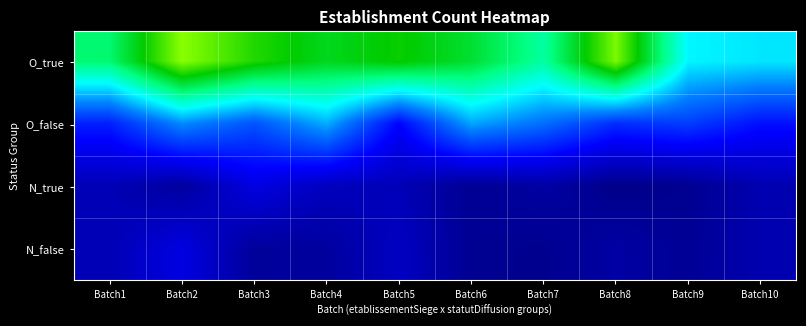

Which series changed the most between Batch2 and Batch7?

O_true